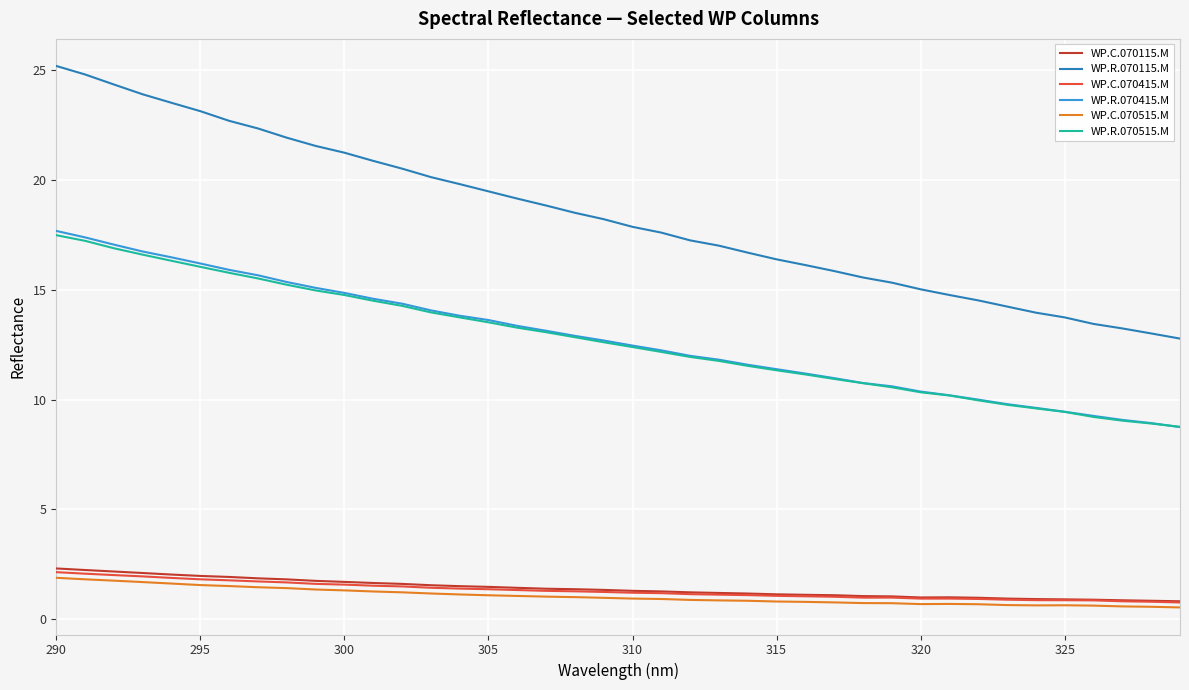

Which series has the largest total across all categories?

WP.R.070115.M